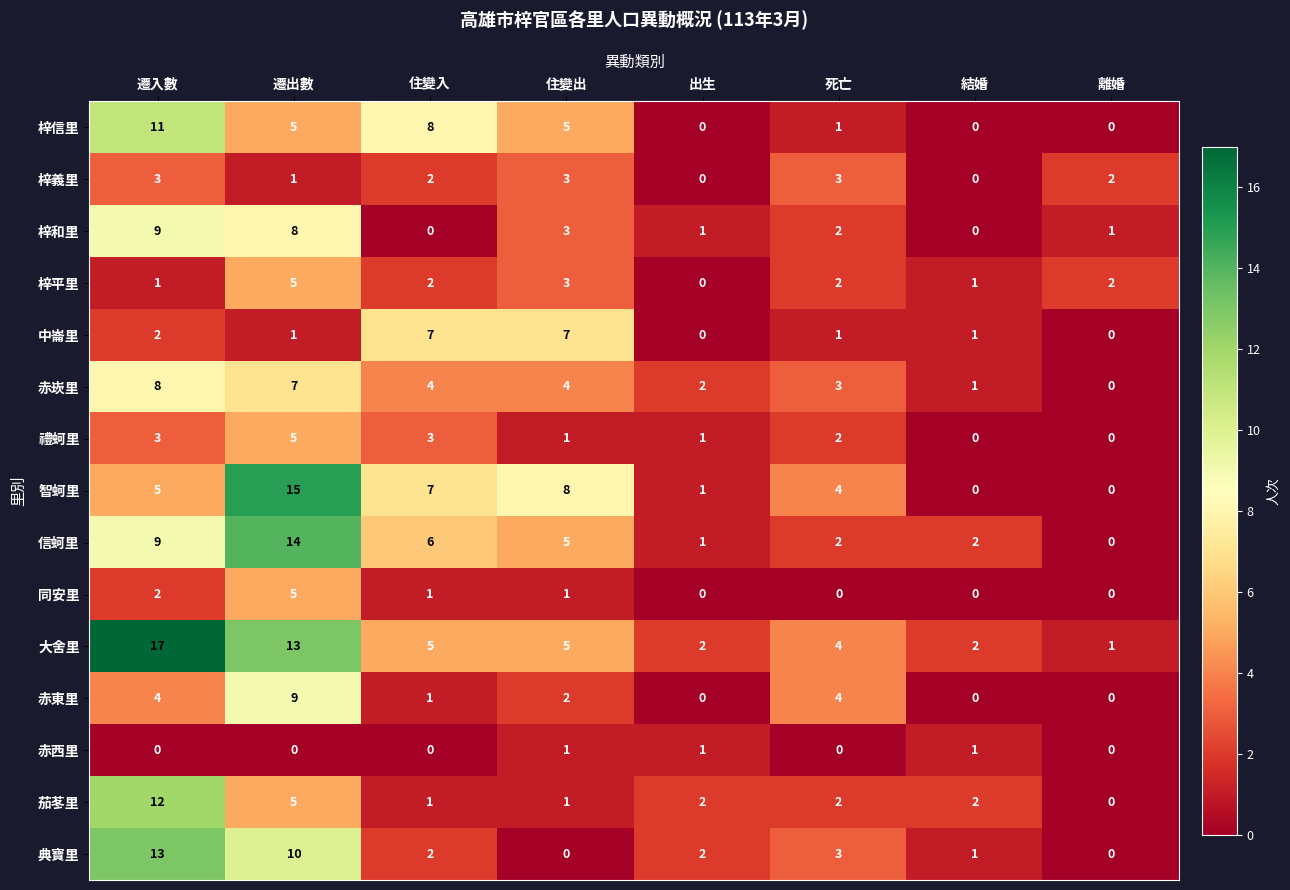

At which category is the sum across all series the highest?

遷出數